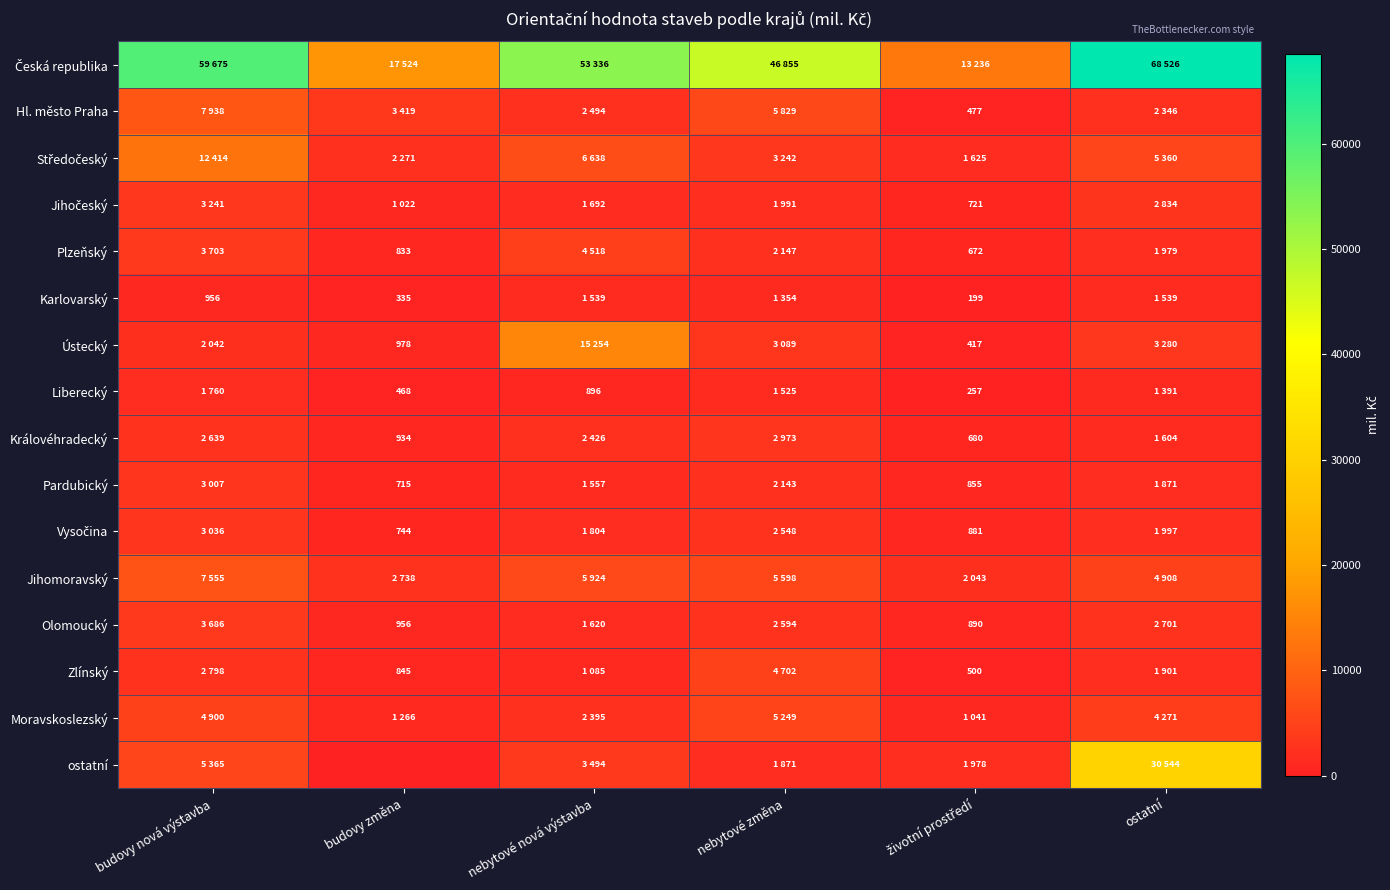

What is the spread (max minus min) of values at nebytové nová výstavba?

52440